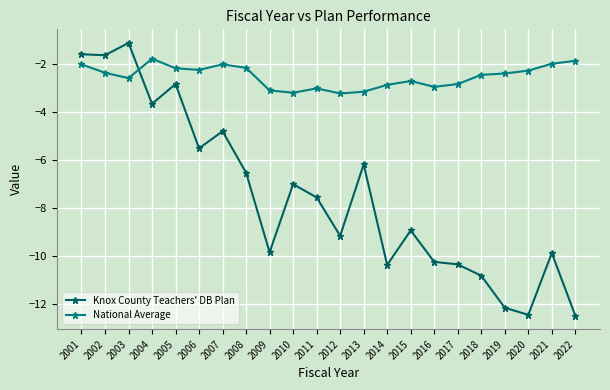

What is the difference between the maximum and minimum values in the National Average series?

1.4